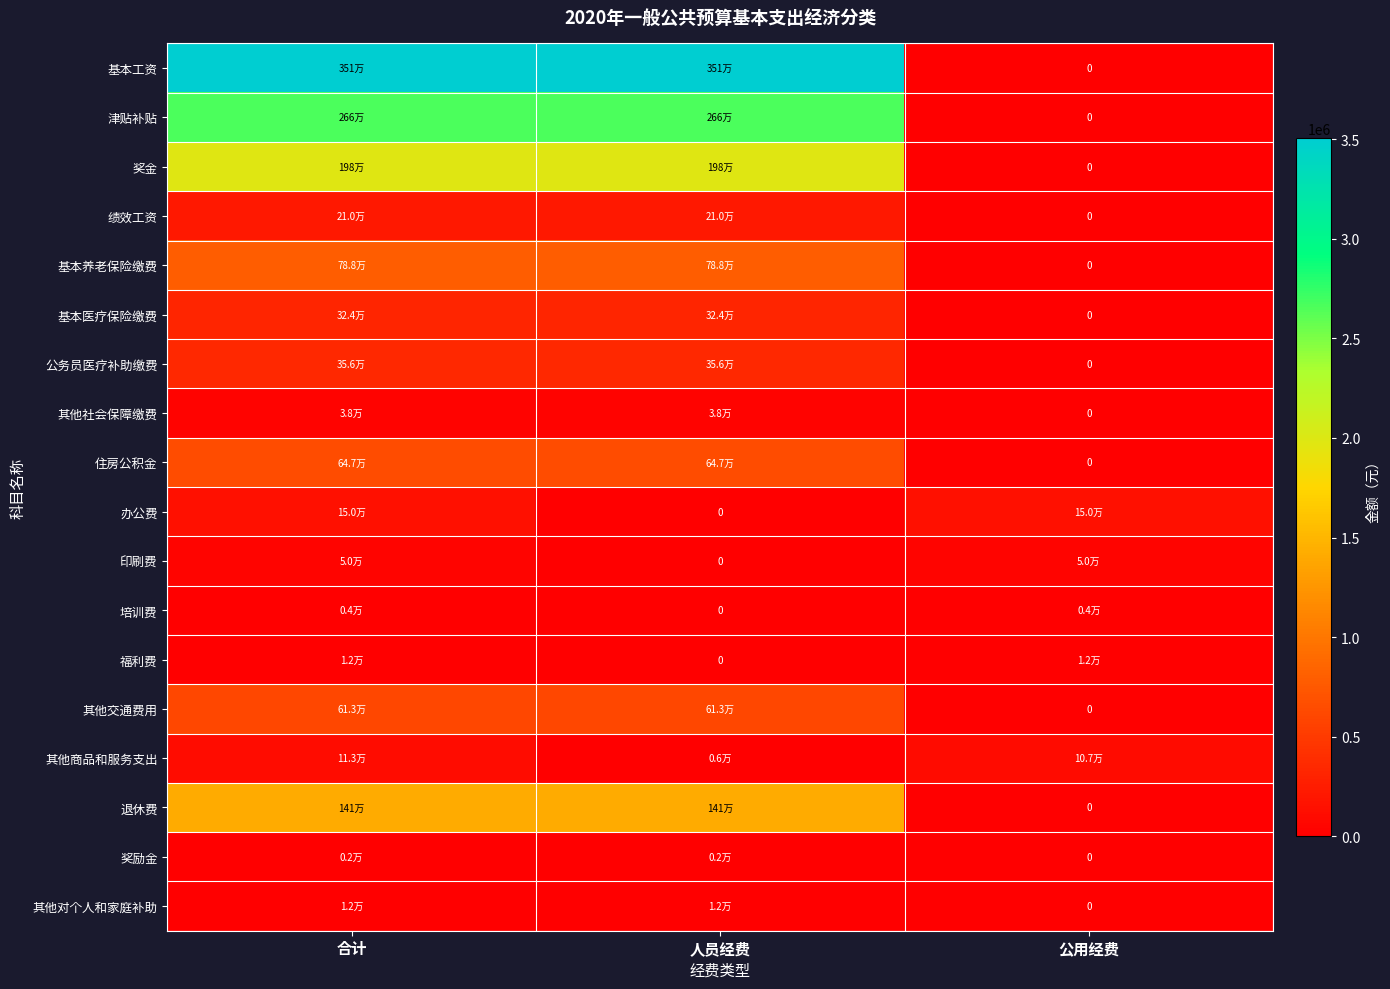

What is the difference between the 绩效工资 values at 人员经费 and 公用经费?

209988.0